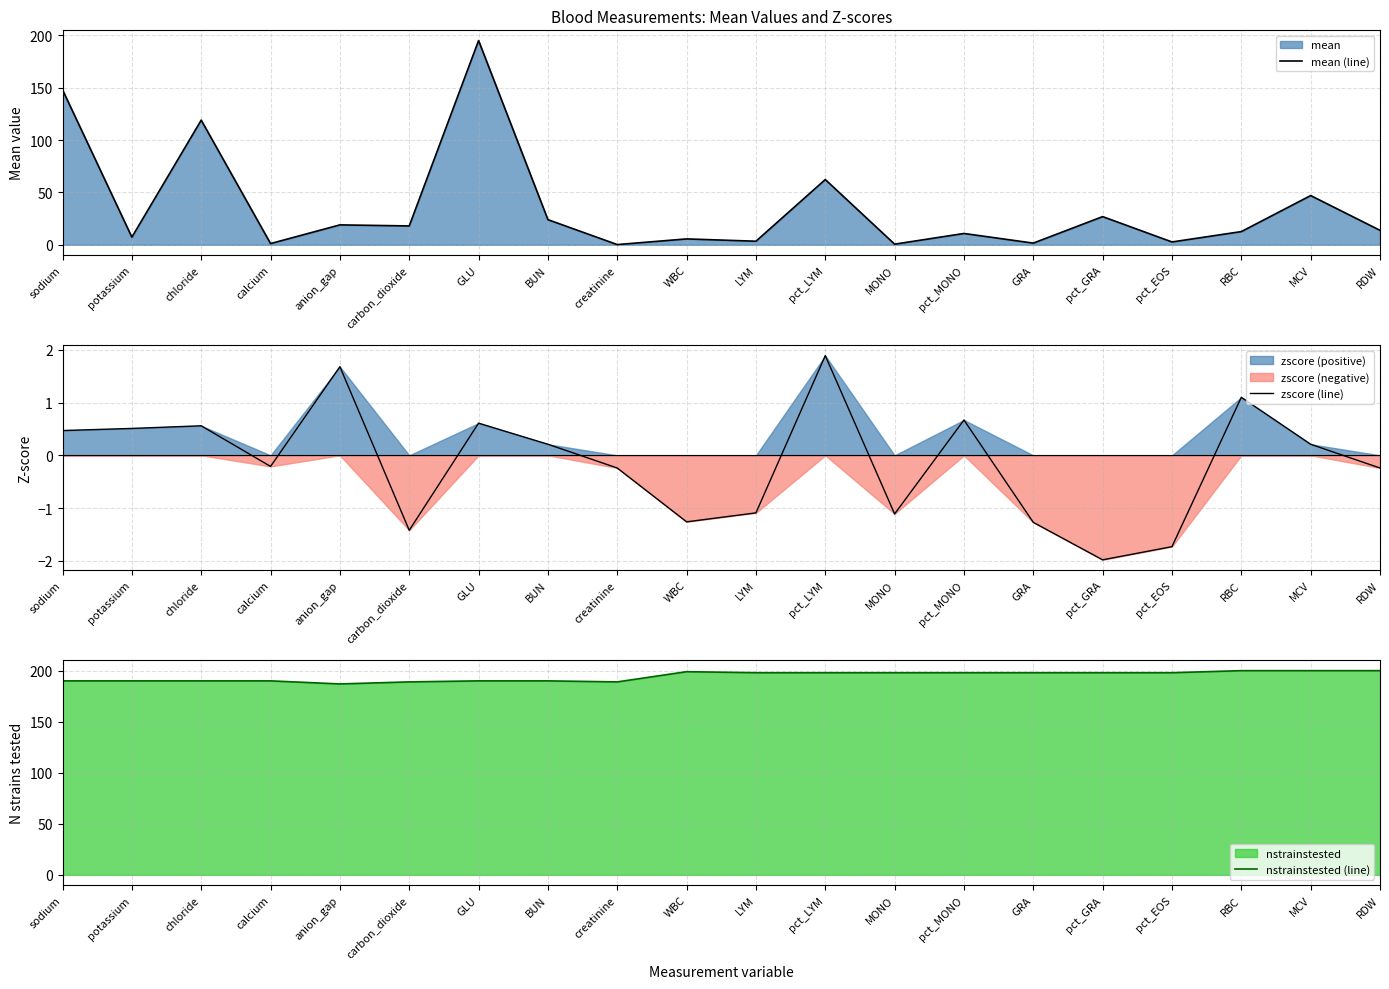

How many categories are shown in the chart?

20